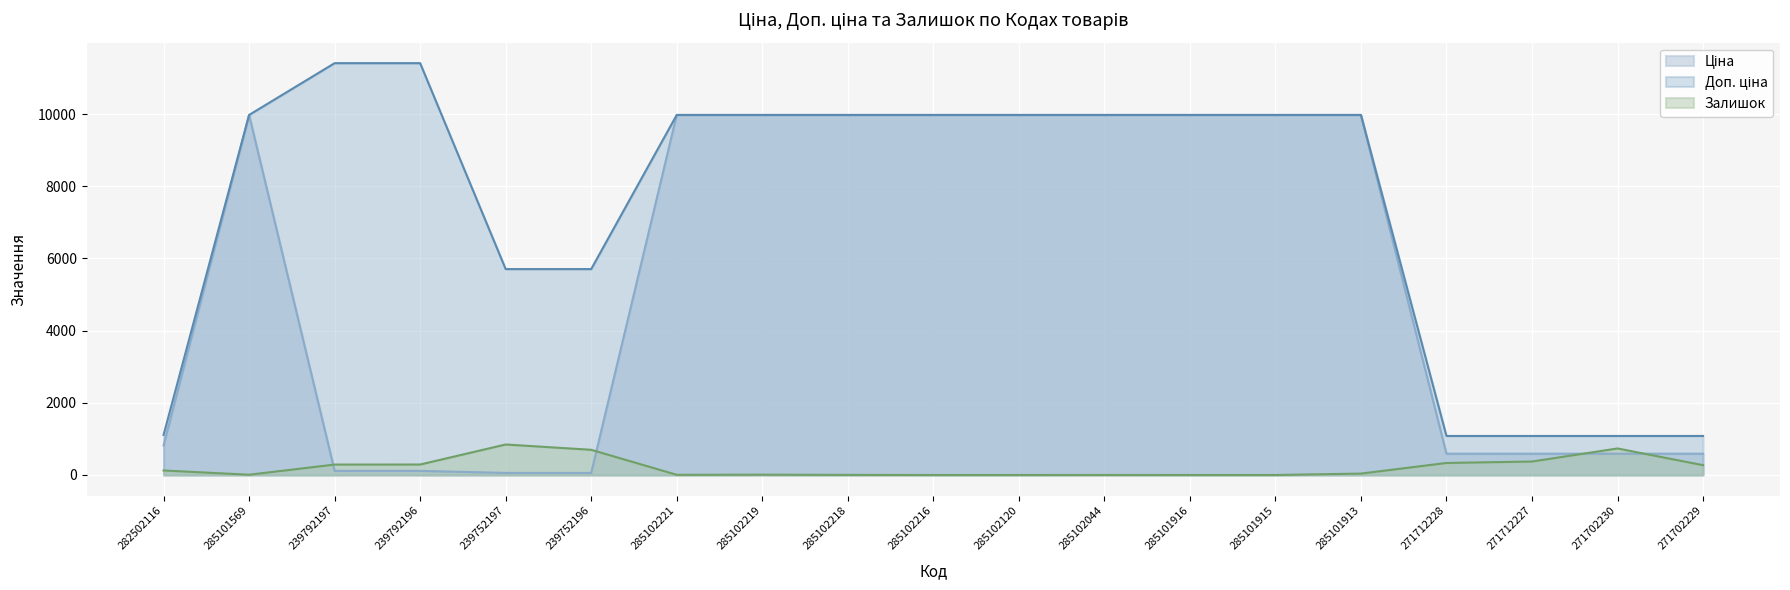

Reading left to right, extract all data points from this chart.

Ціна: 818.5	9975.0	114.1	114.1	57.0	57.0	9975.0	9975.0	9975.0	9975.0	9975.0	9975.0	9975.0	9975.0	9975.0	589.9	589.9	589.9	589.9
Доп. ціна: 1109.2	9975.0	11410.0	11410.0	5705.0	5705.0	9975.0	9975.0	9975.0	9975.0	9975.0	9975.0	9975.0	9975.0	9975.0	1081.7	1081.7	1081.7	1081.7
Залишок: 125.0	7.0	289.0	290.0	845.0	698.0	5.0	9.0	3.0	0.0	0.0	1.0	0.0	0.0	39.0	333.0	373.0	735.0	272.0